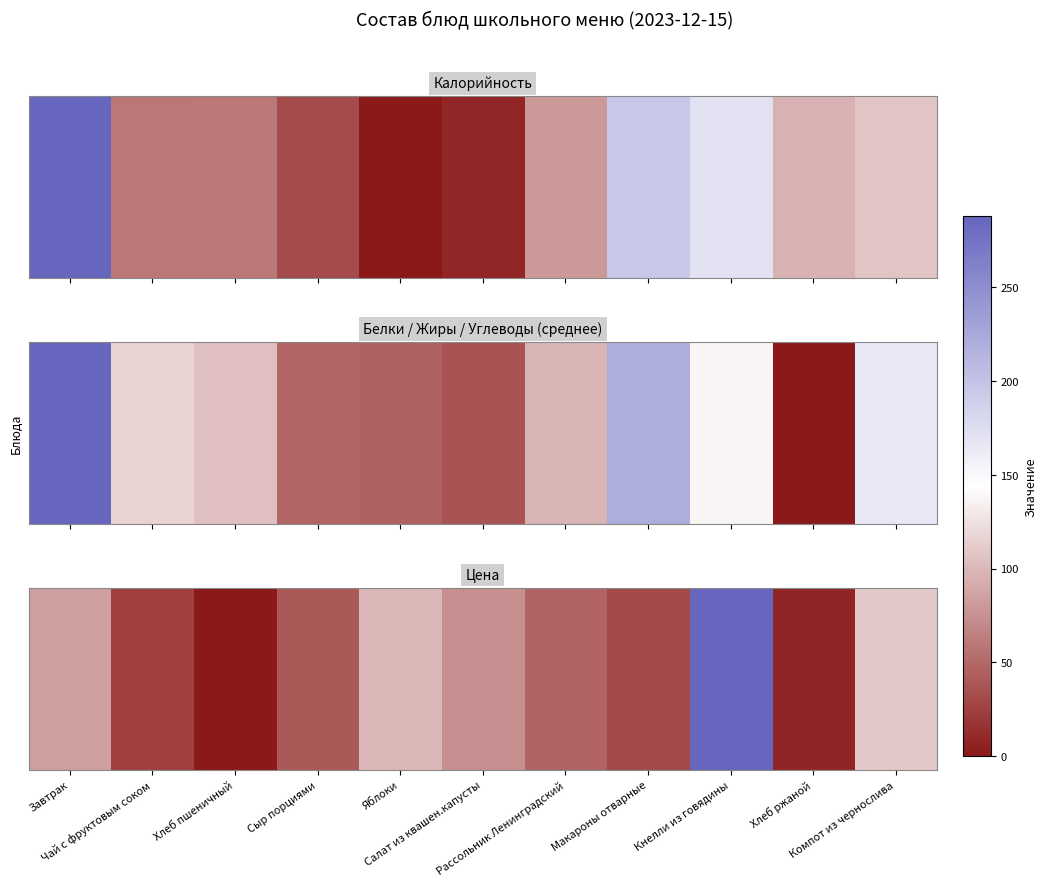

Where does the data first go above 7?

Завтрак